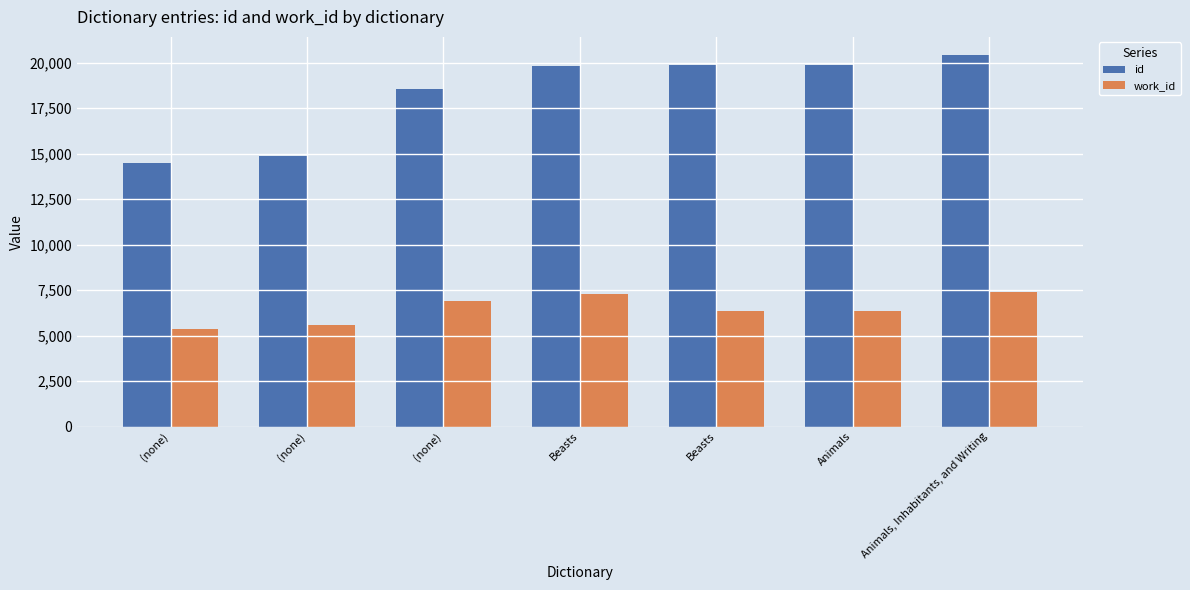

Between (none) and Beasts, which series saw the biggest shift?

id